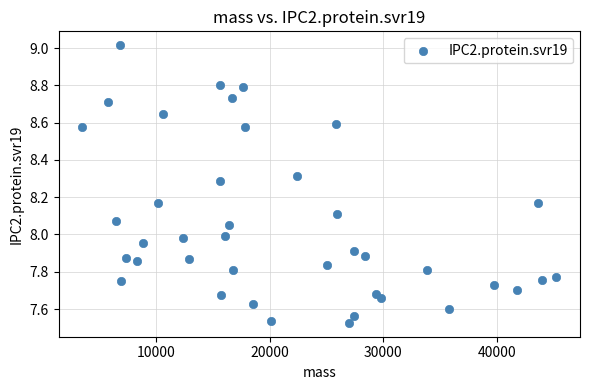

What is the range of X values (max minus min)?

41713.4